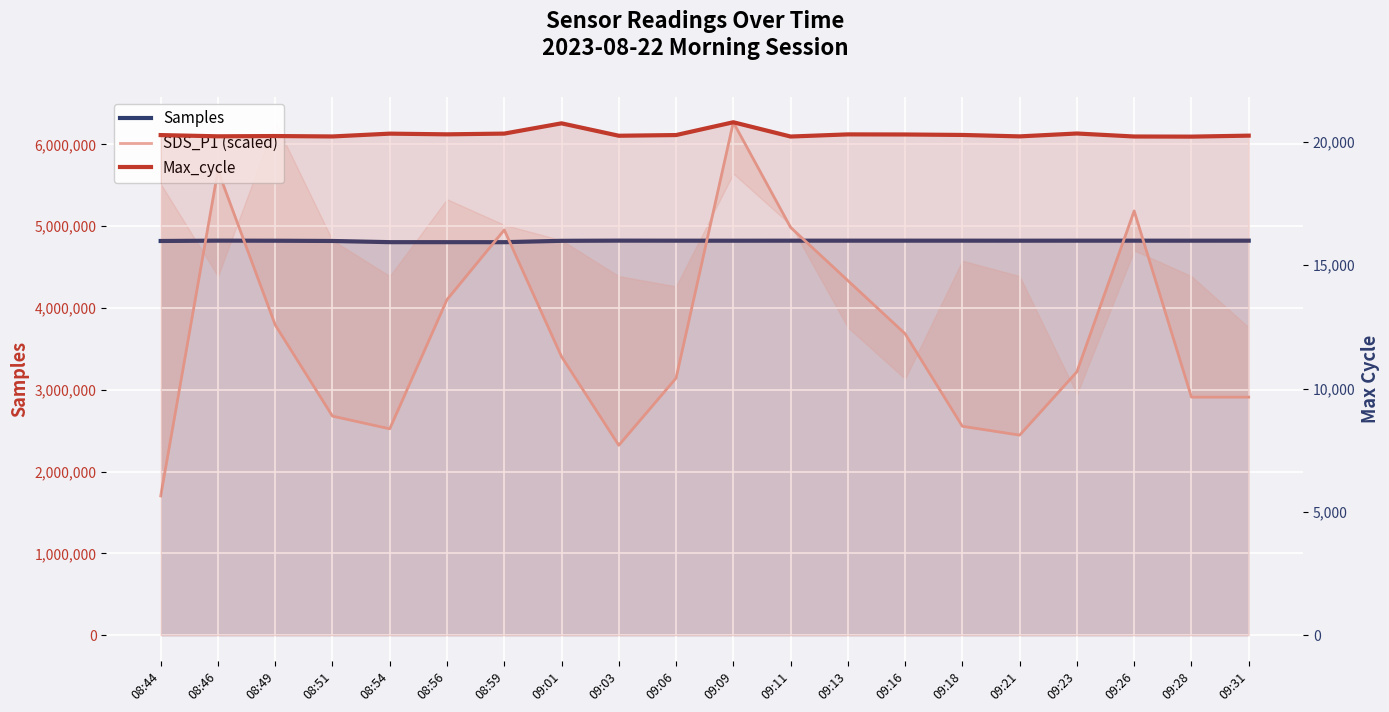

The value of Max_cycle at 09:01 is 8447.0. True or false?

False